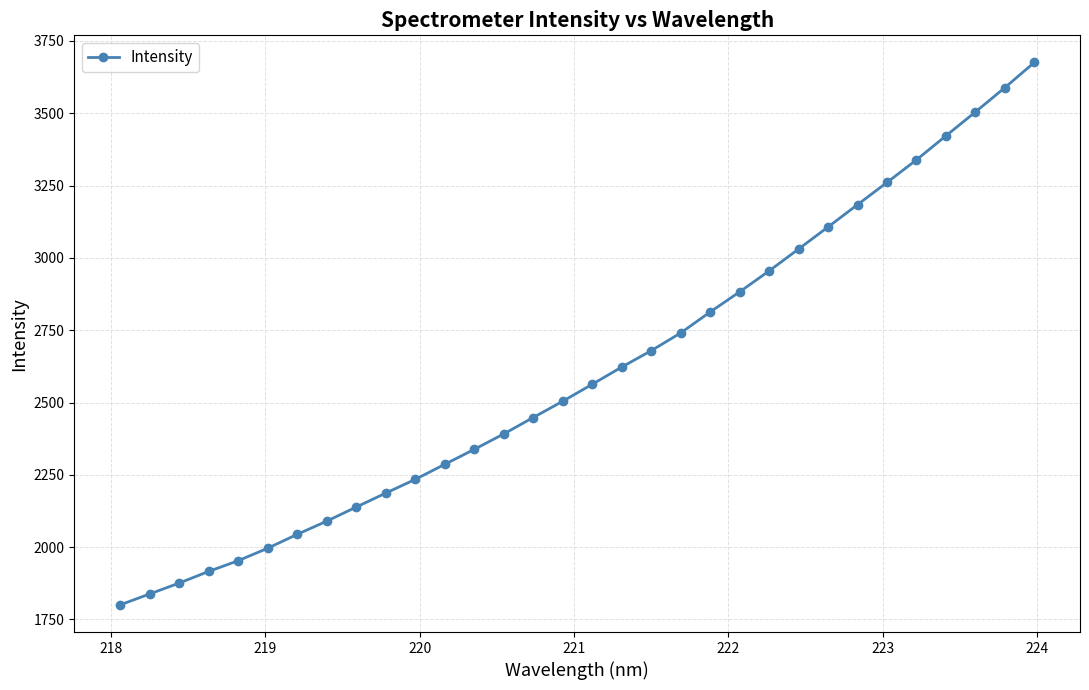

What is the maximum value shown in the chart?

3675.7